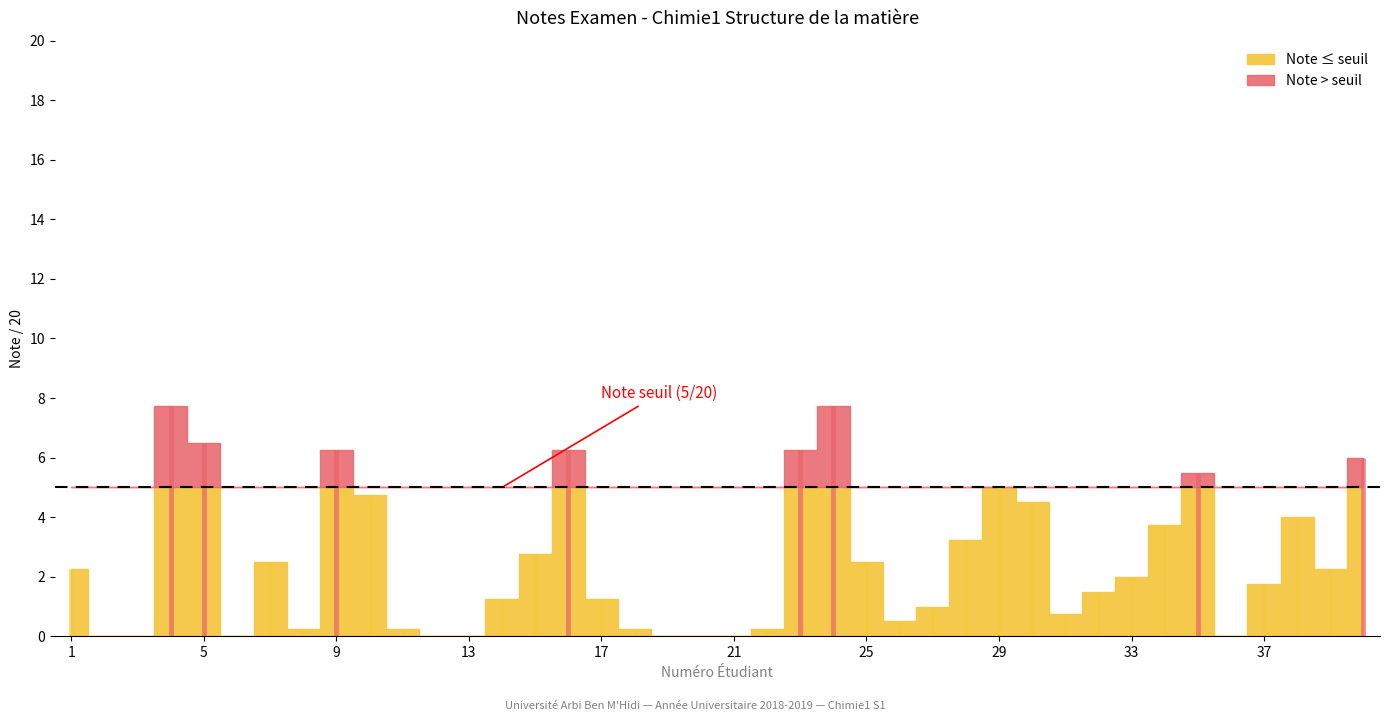

Read the value at 37.

1.8